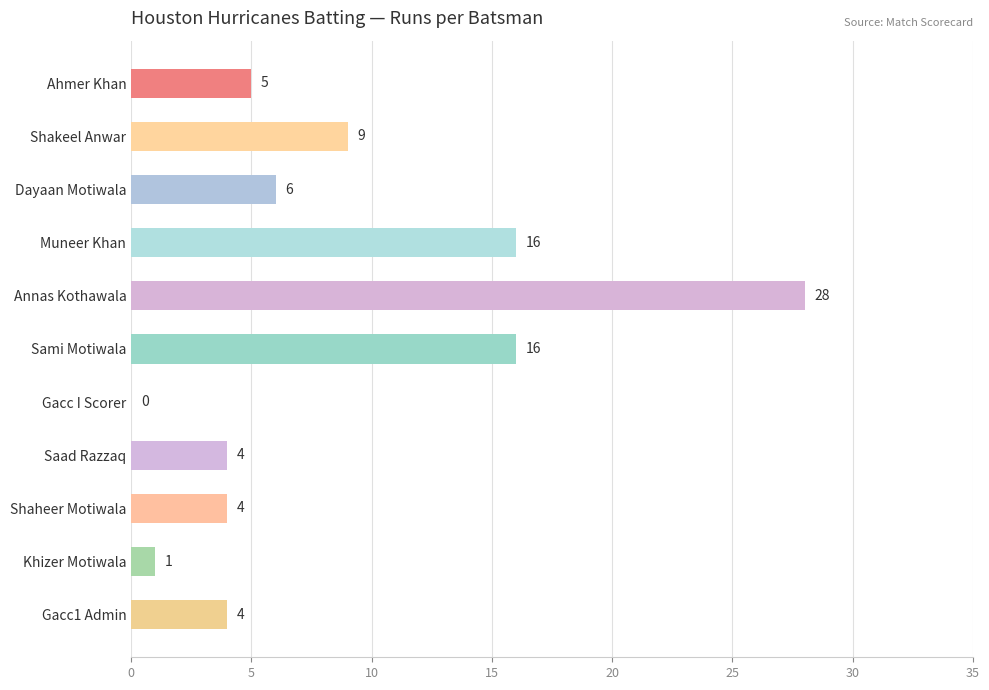

Which has a higher value, Annas Kothawala or Khizer Motiwala?

Annas Kothawala